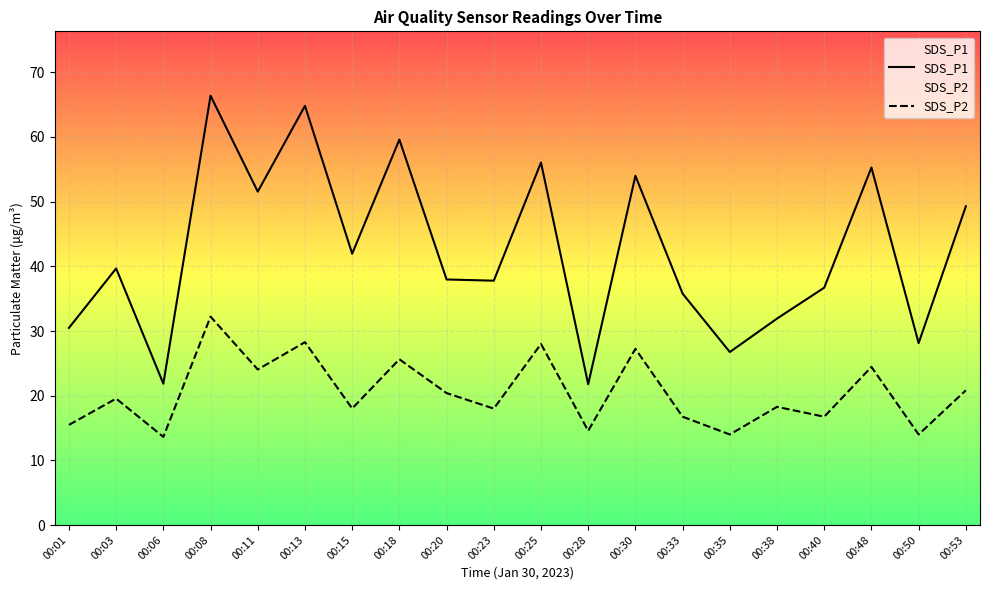

At which label is SDS_P1 closest to 44?

00:15